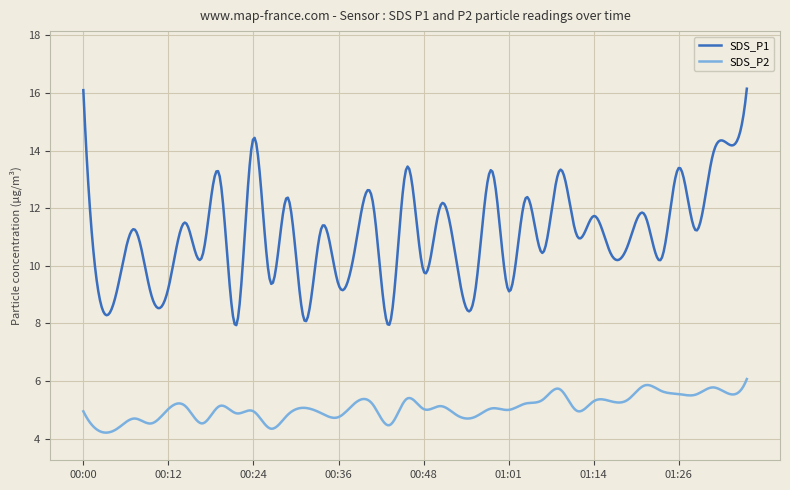

Is this an area chart (filled region under the line)?

No